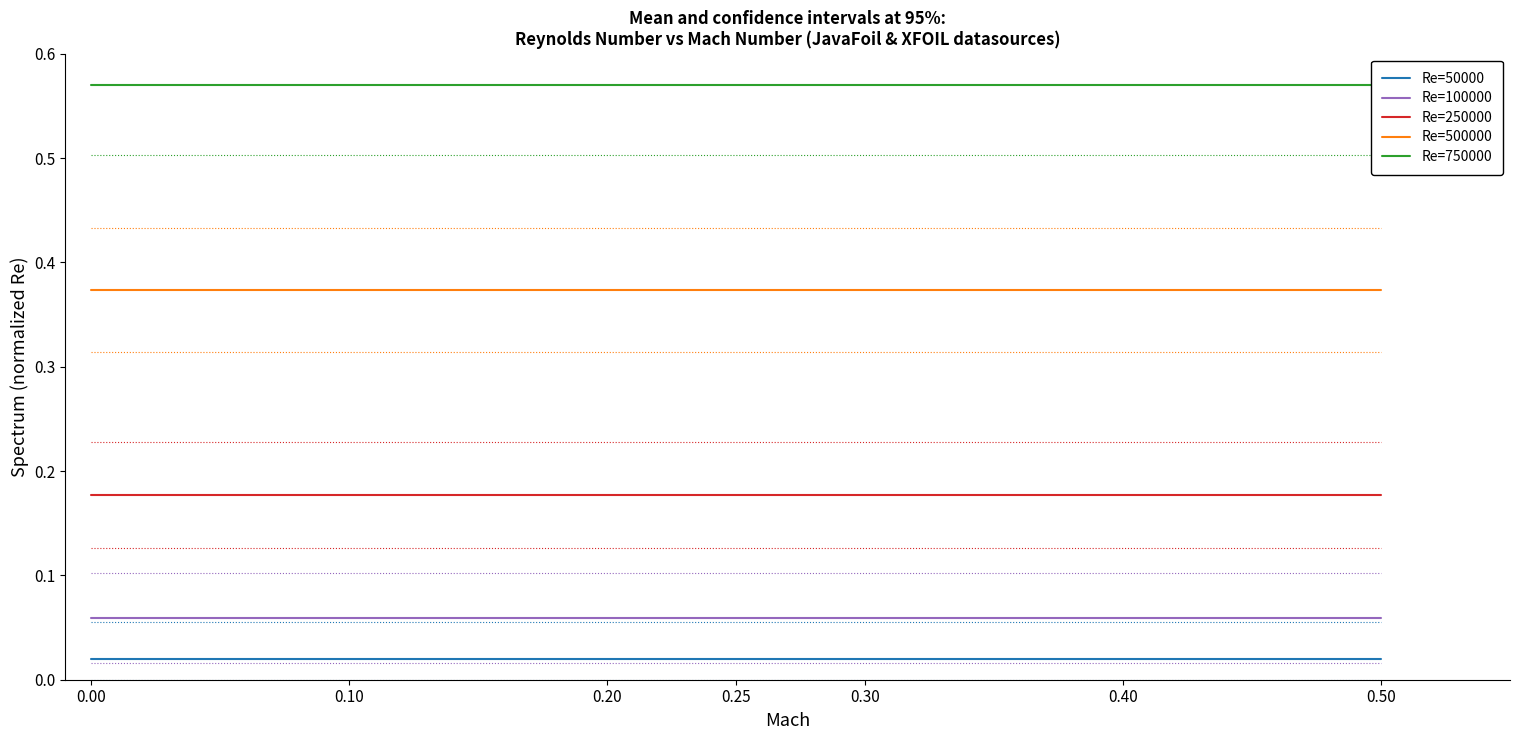

True or false: Re=50000 and Re=250000 intersect in this chart.

False